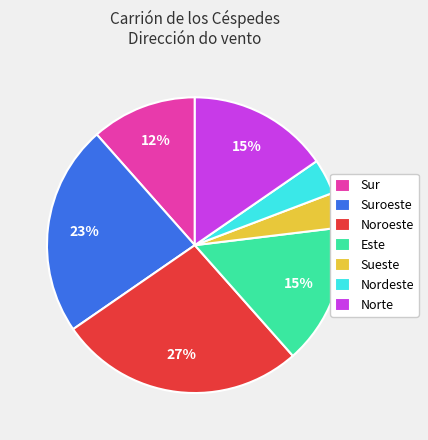

Is it true that Suroeste is 23% of the pie?

True